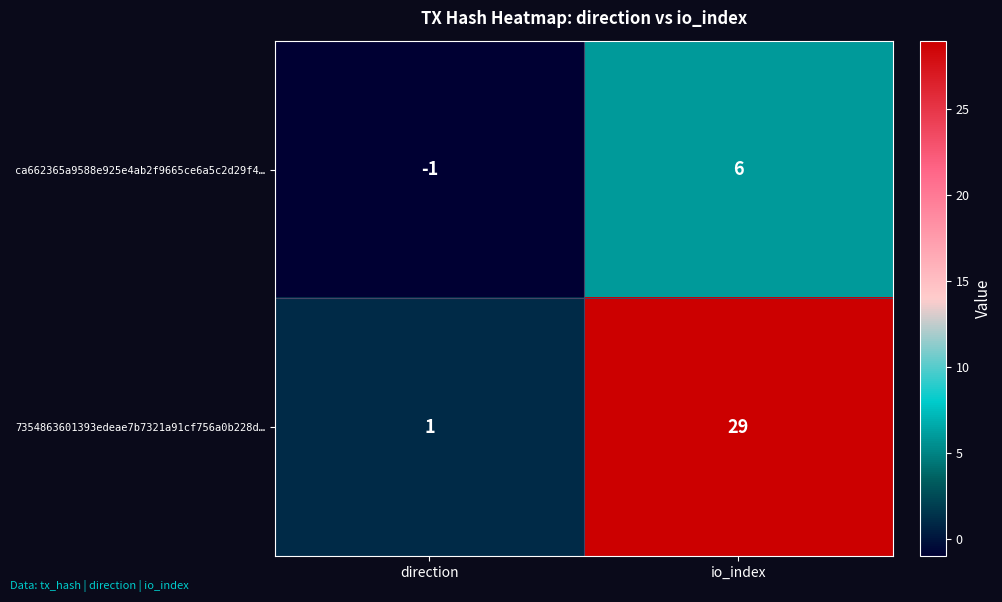

Reading left to right, transcribe all the data shown in this chart.

ca662365a9588e925e4ab2f9665ce6a5c2d29f4…: direction=-1	io_index=6
7354863601393edeae7b7321a91cf756a0b228d…: direction=1	io_index=29